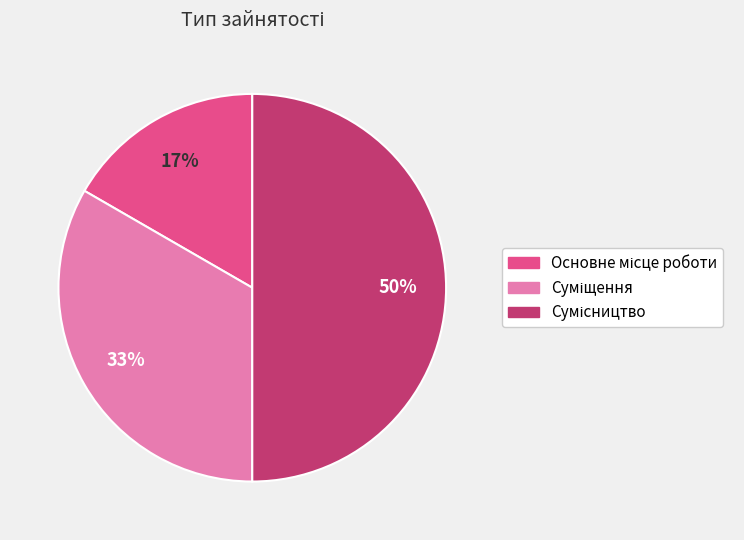

To the nearest percent, what is the average slice percentage?

33%